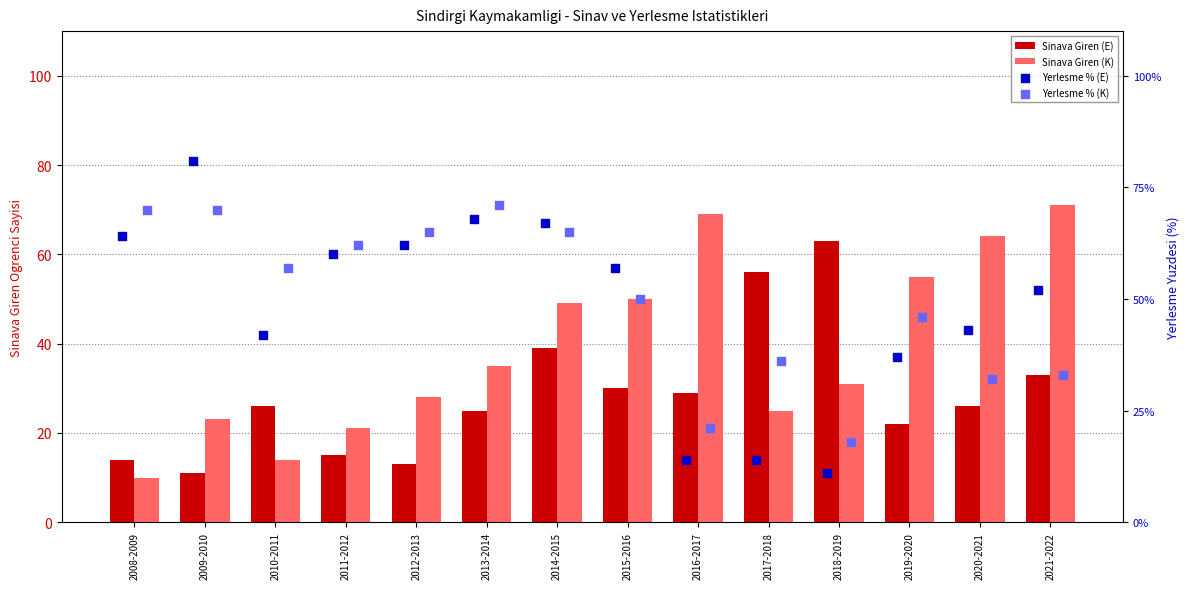

At how many categories does at least one series exceed 25?

14